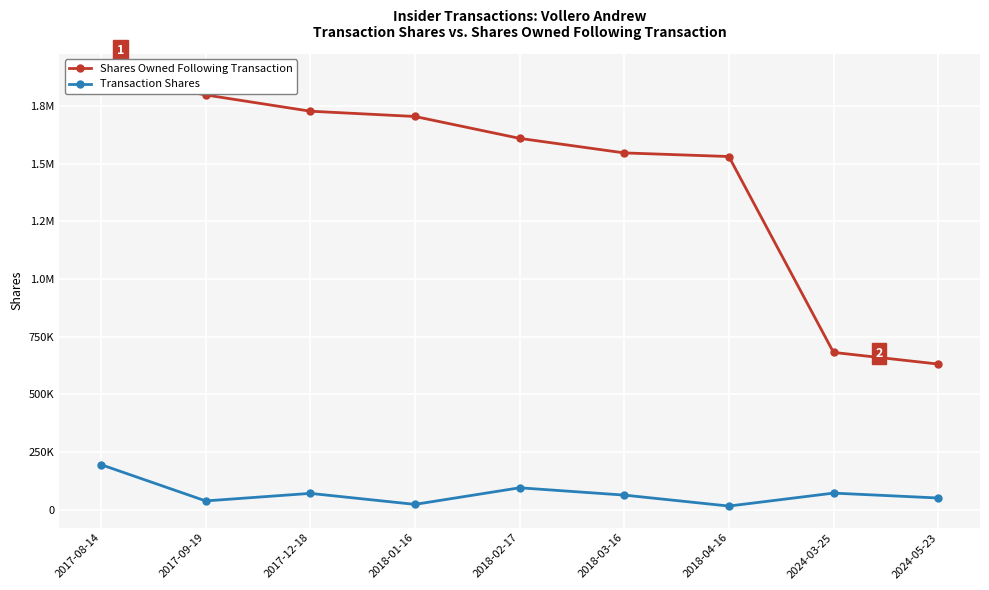

At 2018-04-16, list the series in order from largest to smallest.

Shares Owned Following Transaction, Transaction Shares